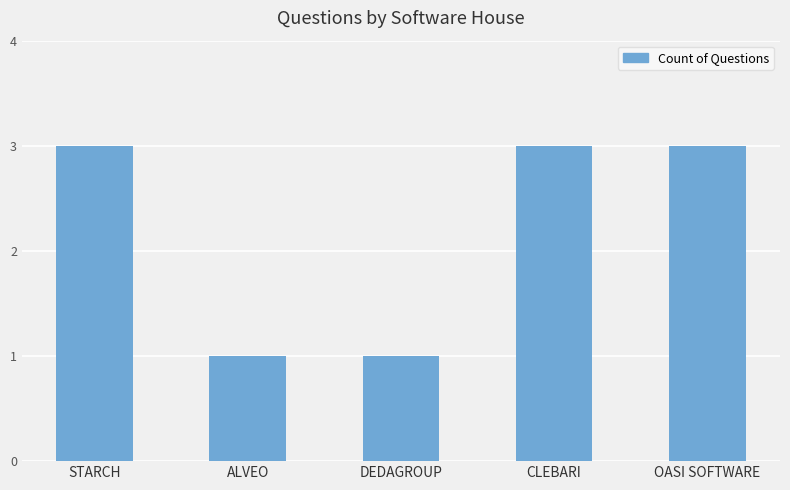

Reading left to right, list all the values displayed in this chart.

3	1	1	3	3